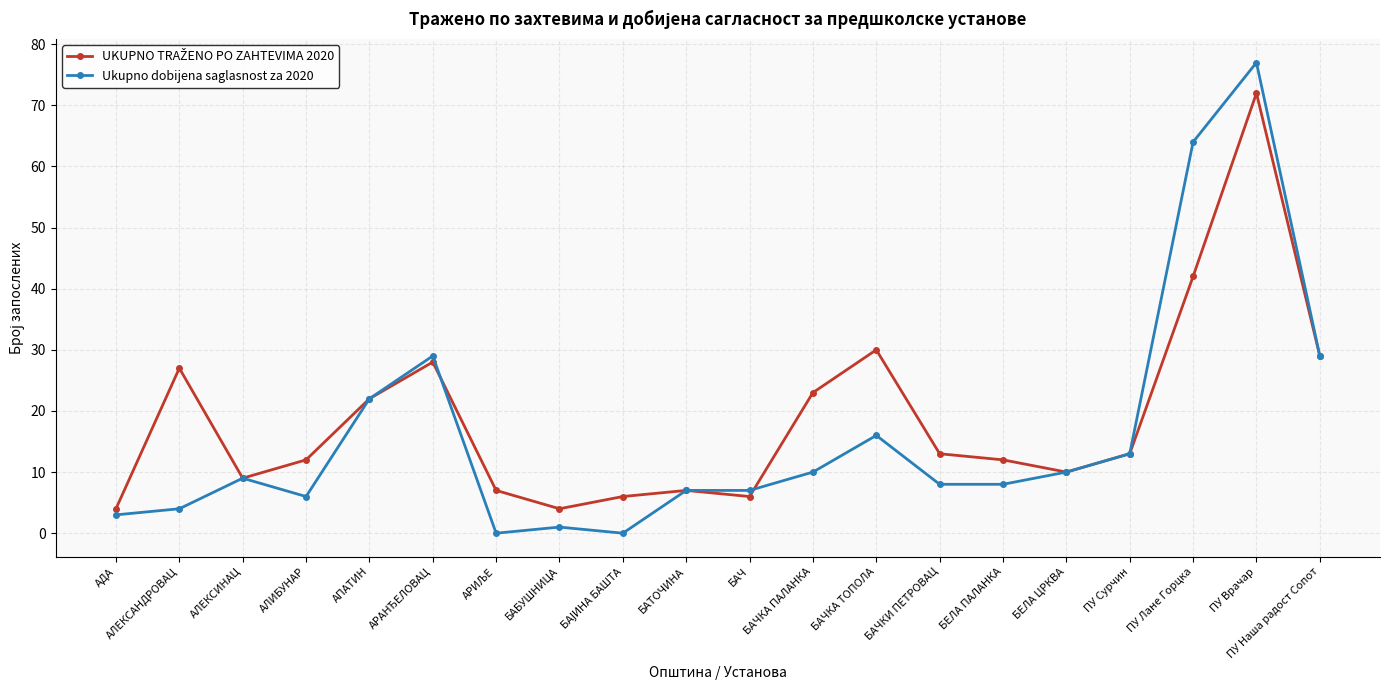

What is the approximate value of Ukupno dobijena saglasnost za 2020 at БАЧКА ТОПОЛА?

16